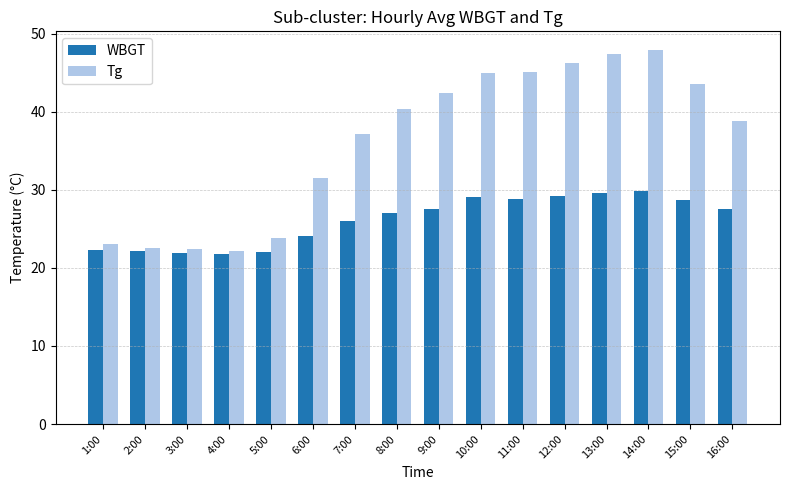

What is the difference between the highest and lowest values at 10:00?

15.9